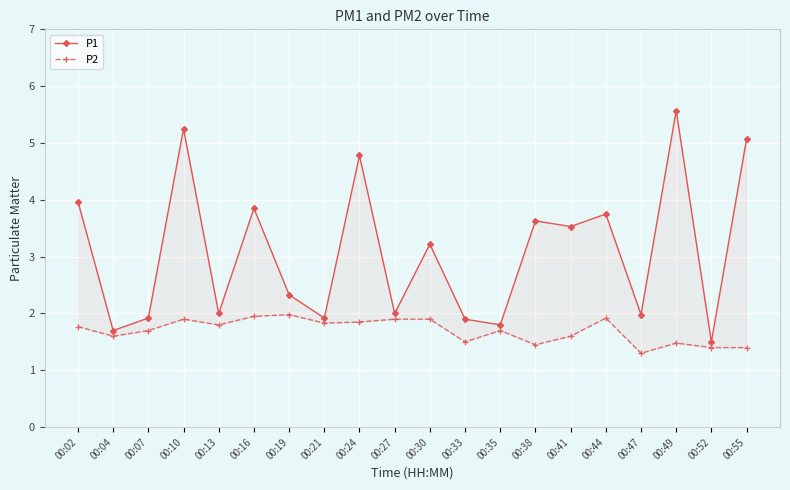

Reading right to left, transcribe all the data shown in this chart.

P1: 5.1	1.5	5.6	2.0	3.8	3.5	3.6	1.8	1.9	3.2	2.0	4.8	1.9	2.3	3.9	2.0	5.2	1.9	1.7	4.0
P2: 1.4	1.4	1.5	1.3	1.9	1.6	1.4	1.7	1.5	1.9	1.9	1.9	1.8	2.0	1.9	1.8	1.9	1.7	1.6	1.8